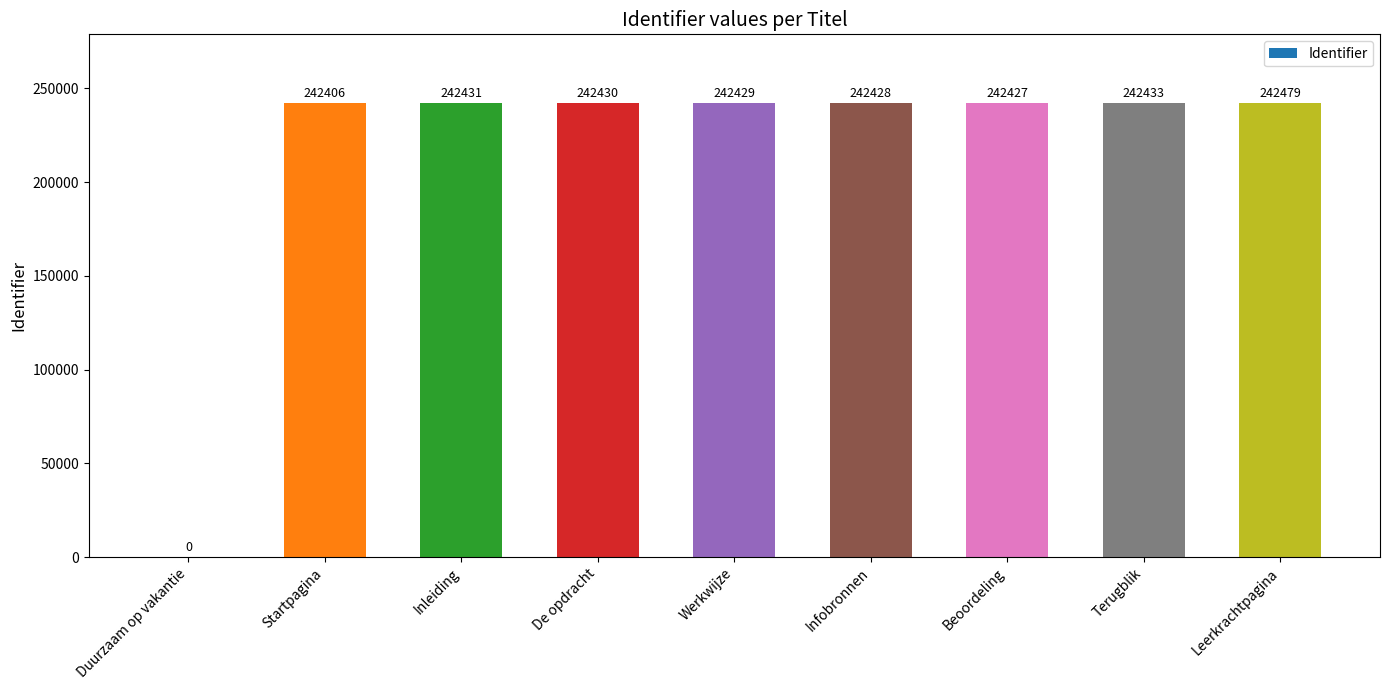

What is the ratio of the value at Infobronnen to the value at Startpagina?

1.0